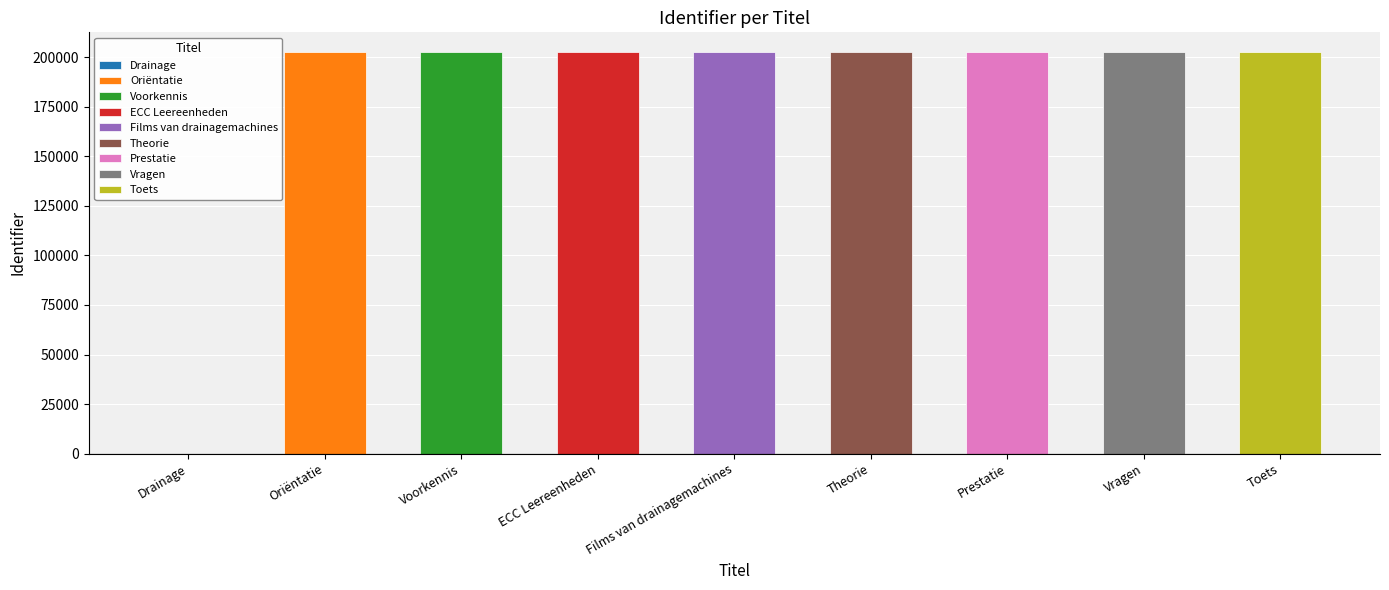

At which label does the data first exceed 202441?

Theorie